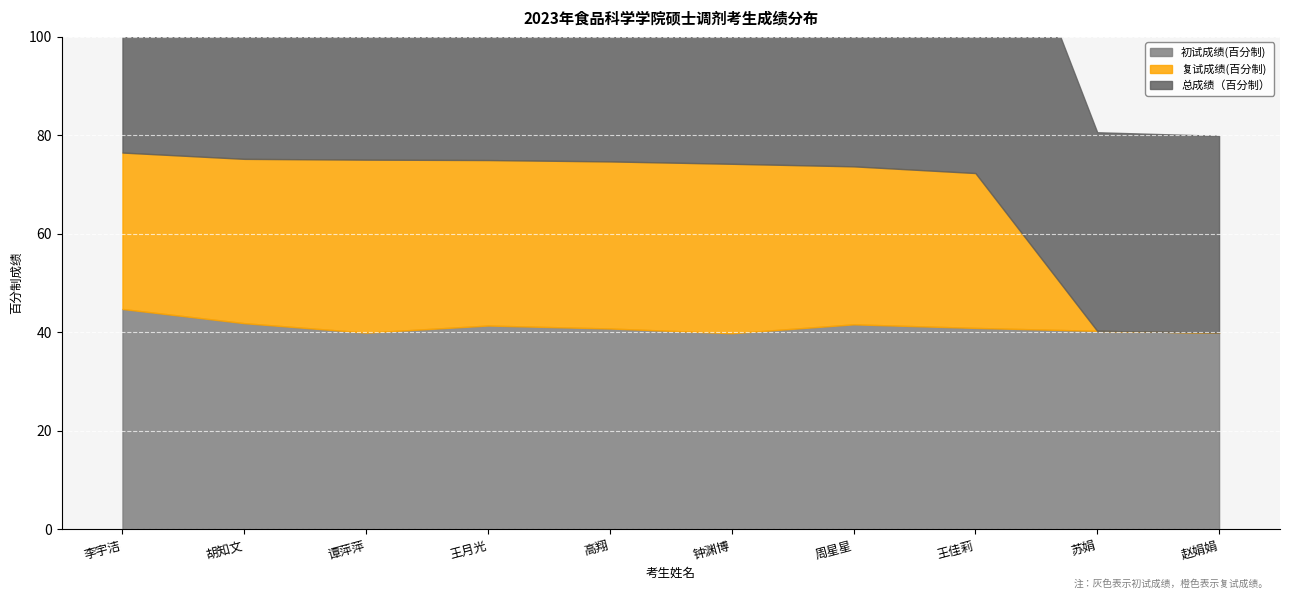

What is the label of the 1st point from the left?

李宇洁